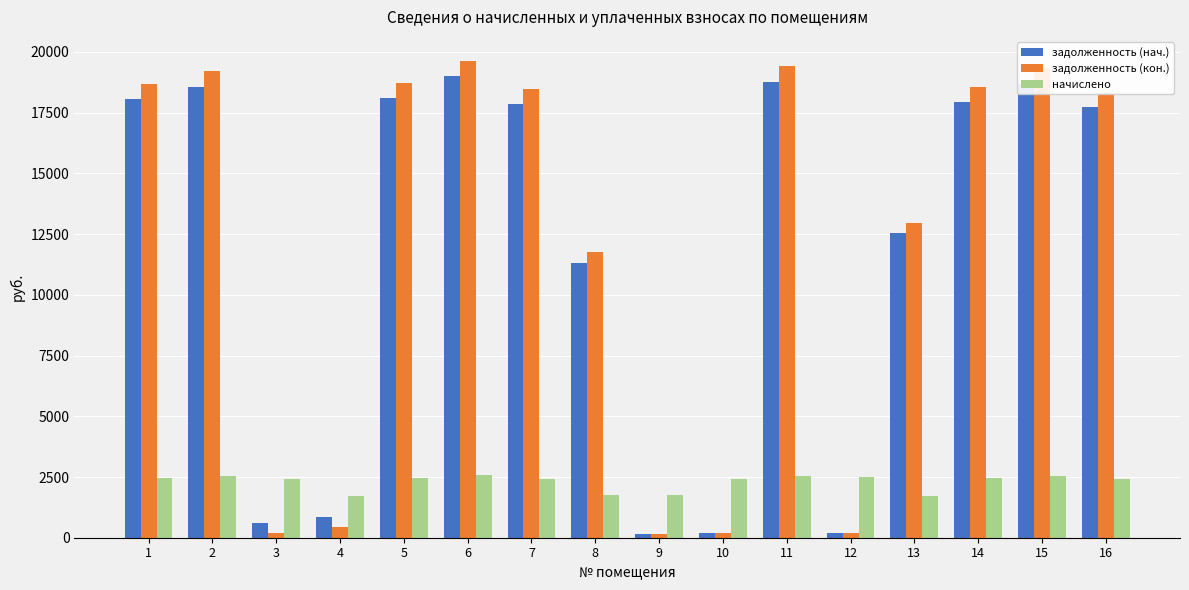

Are the bars grouped side by side (vs. stacked)?

Yes